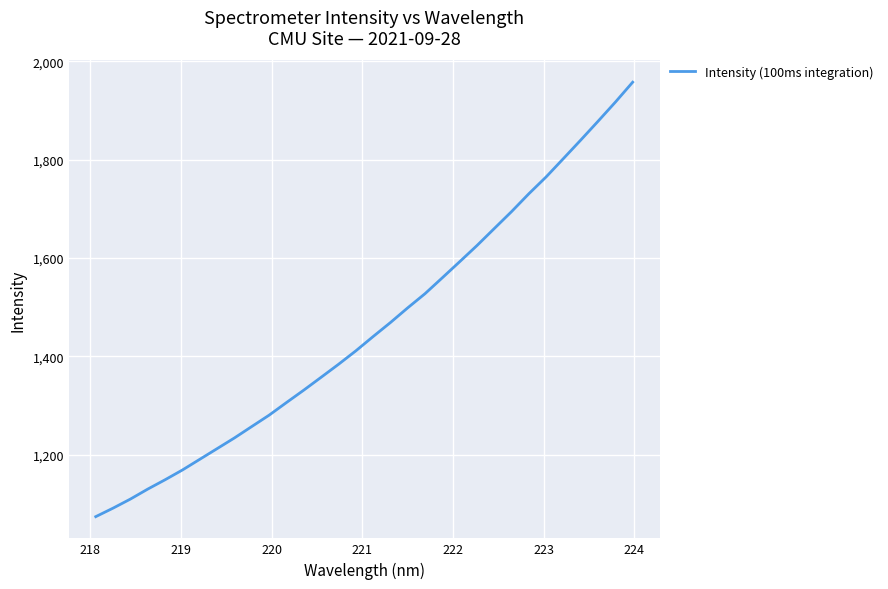

What is the smallest value displayed?

1074.2